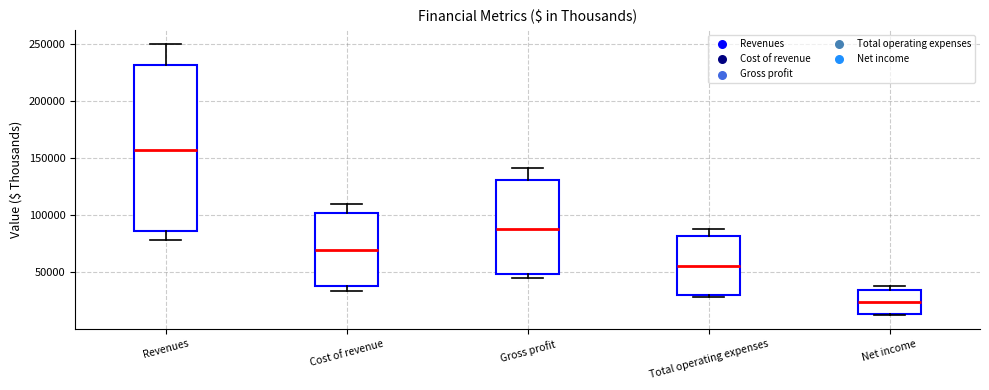

Which box is the tallest, from its lower edge to its upper edge?

Revenues